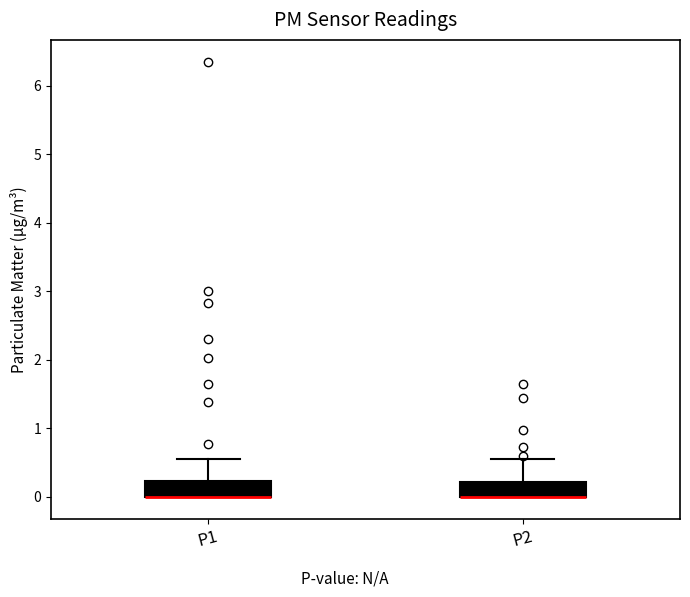

Reading left to right, transcribe this box plot: for each box, give where its median line is, the range the box spans, and where its two whiskers end, as read against the y-axis. The values are not printed on the chart, so give them approximately, as read against the axis.

P1: median 0.0 (drawn on the box's lower edge), box 0.0 to 0.2, whiskers 0.0 to 0.6
P2: median 0.0 (drawn on the box's lower edge), box 0.0 to 0.2, whiskers 0.0 to 0.6